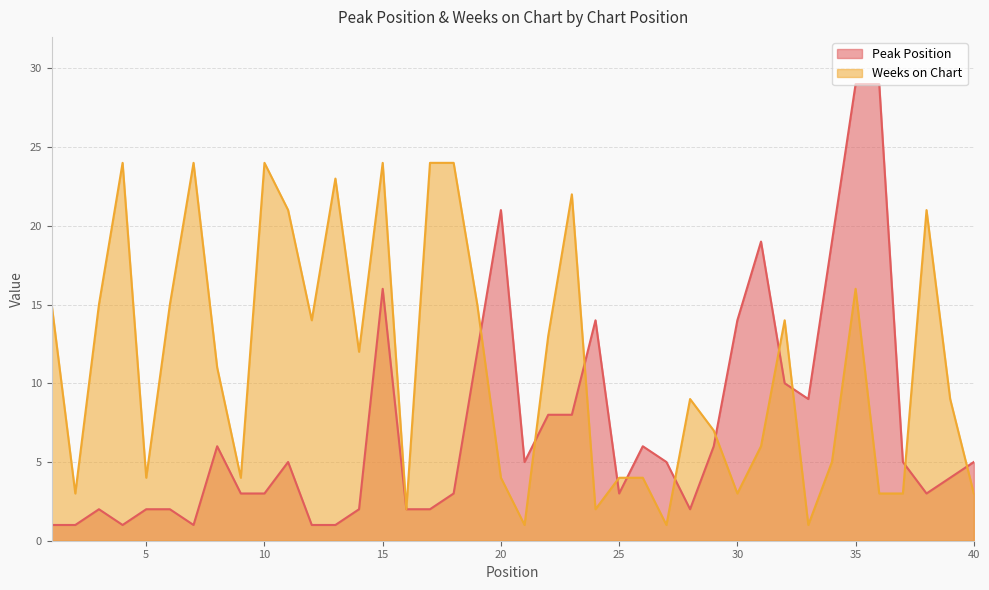

The Peak Position series shows 6 at 26. True or false?

True